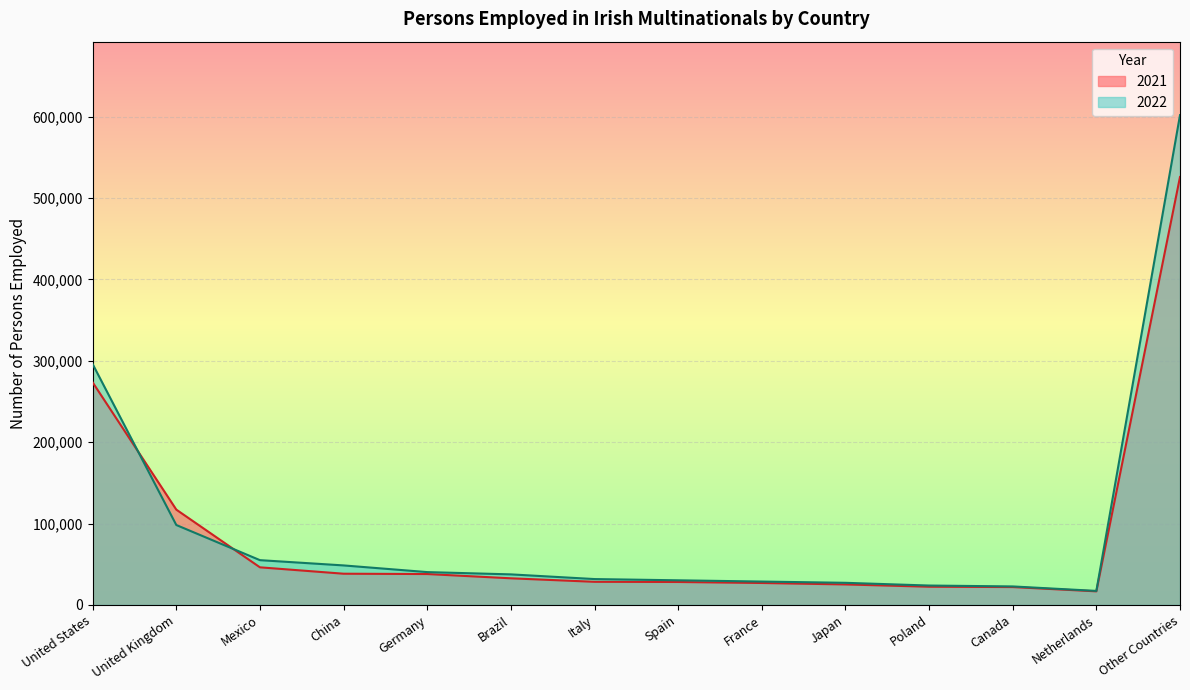

What value does the 2021 series have at Canada?

21947